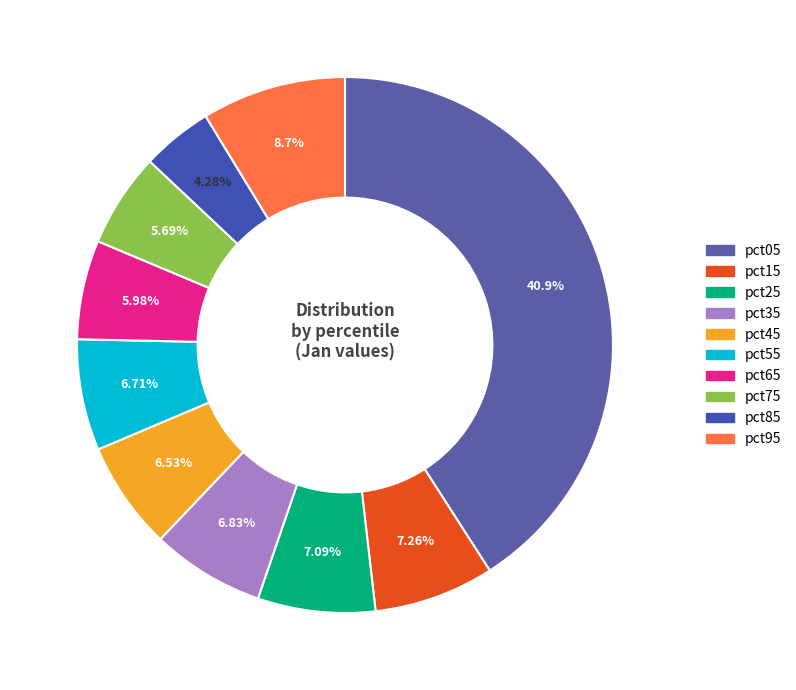

To the nearest percent, what is the average slice percentage?

10%